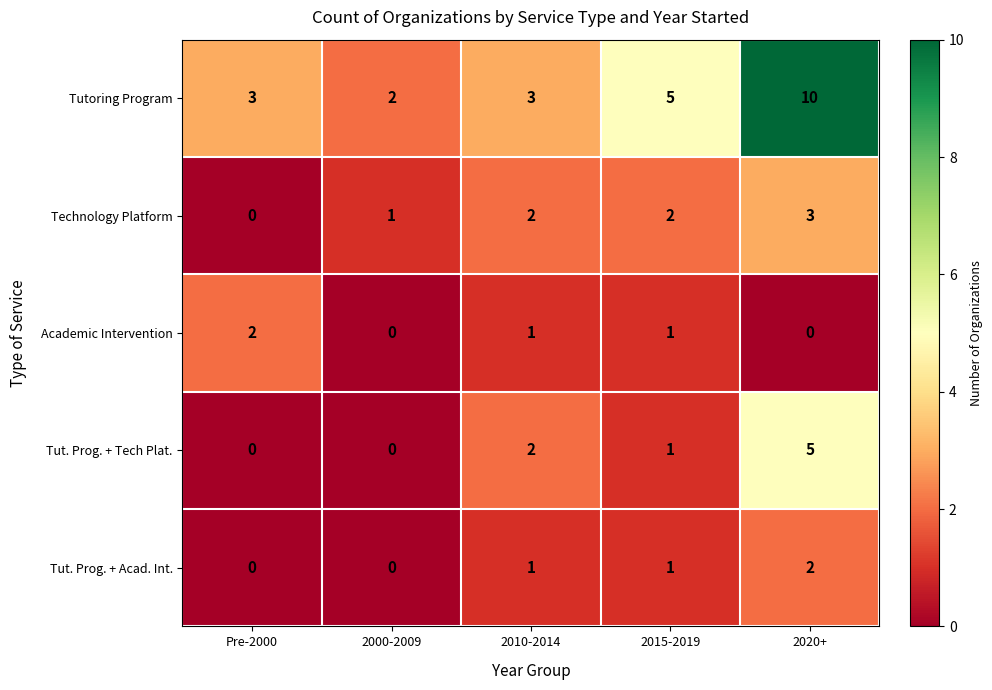

Reading right to left, transcribe all the data shown in this chart.

Tutoring Program: 10	5	3	2	3
Technology Platform: 3	2	2	1	0
Academic Intervention: 0	1	1	0	2
Tut. Prog. + Tech Plat.: 5	1	2	0	0
Tut. Prog. + Acad. Int.: 2	1	1	0	0